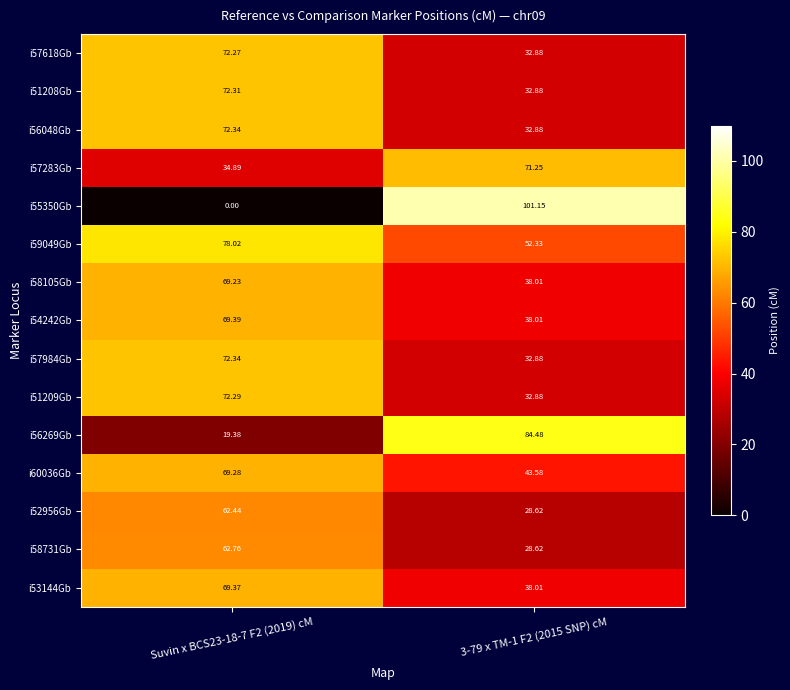

What is the total value across all series at 3-79 x TM-1 F2 (2015 SNP) cM?

688.5